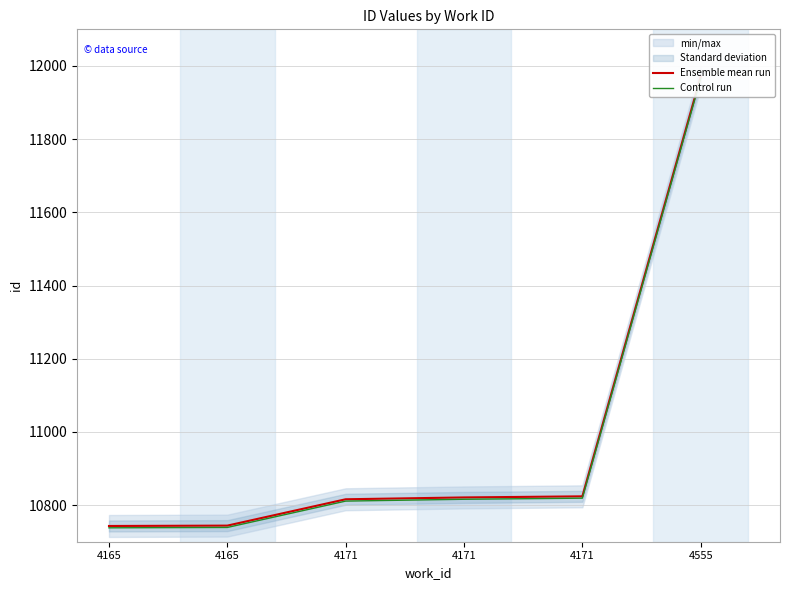

Where does the Control run series first go above 10816?

4171